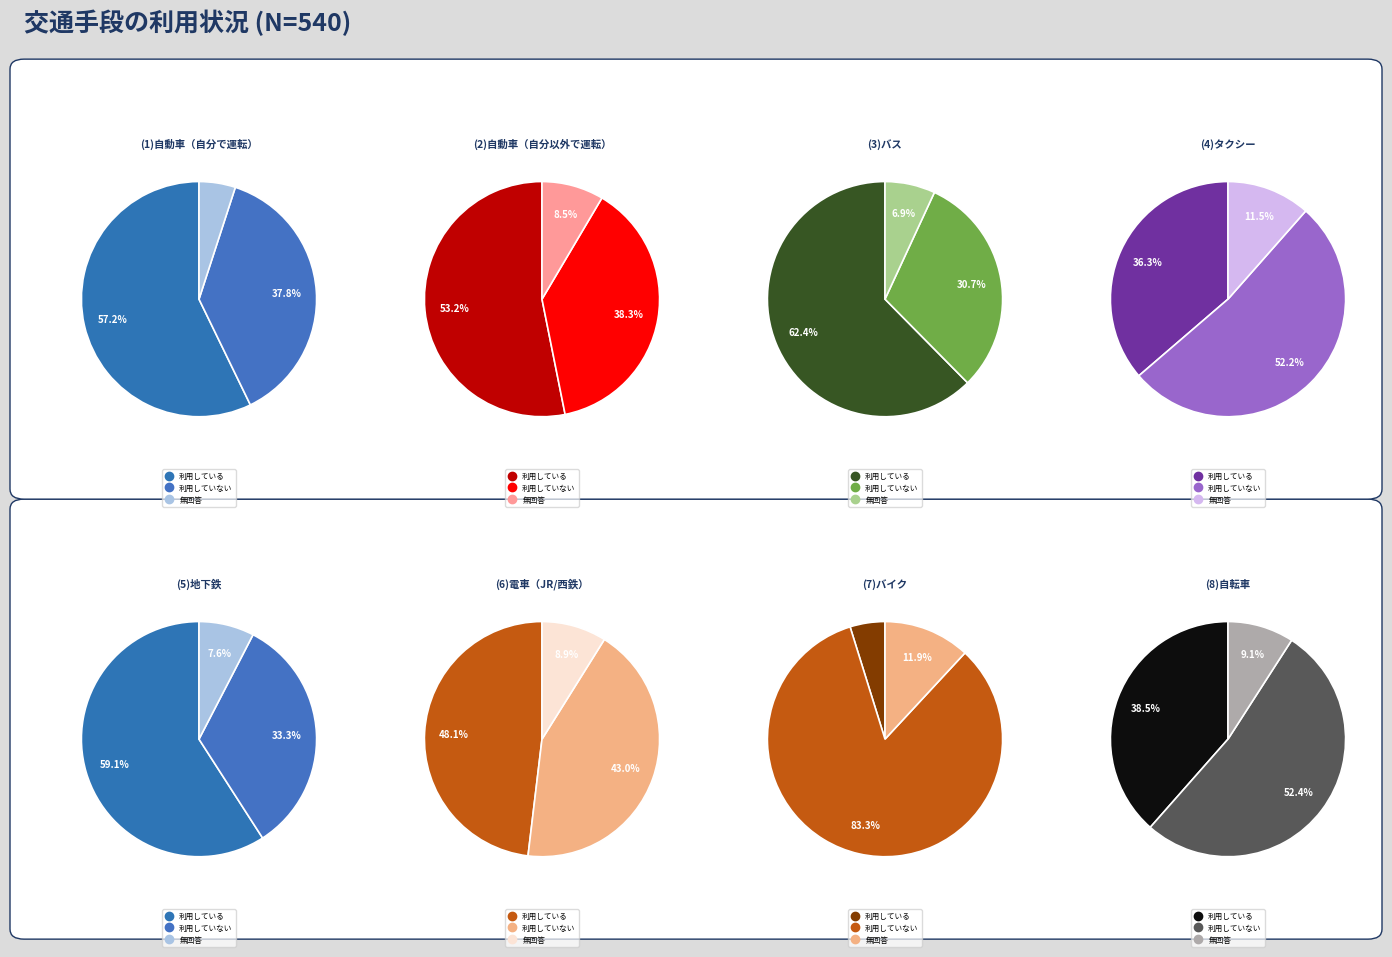

Do (3)バス and (4)タクシー together represent more than half of the pie?

No